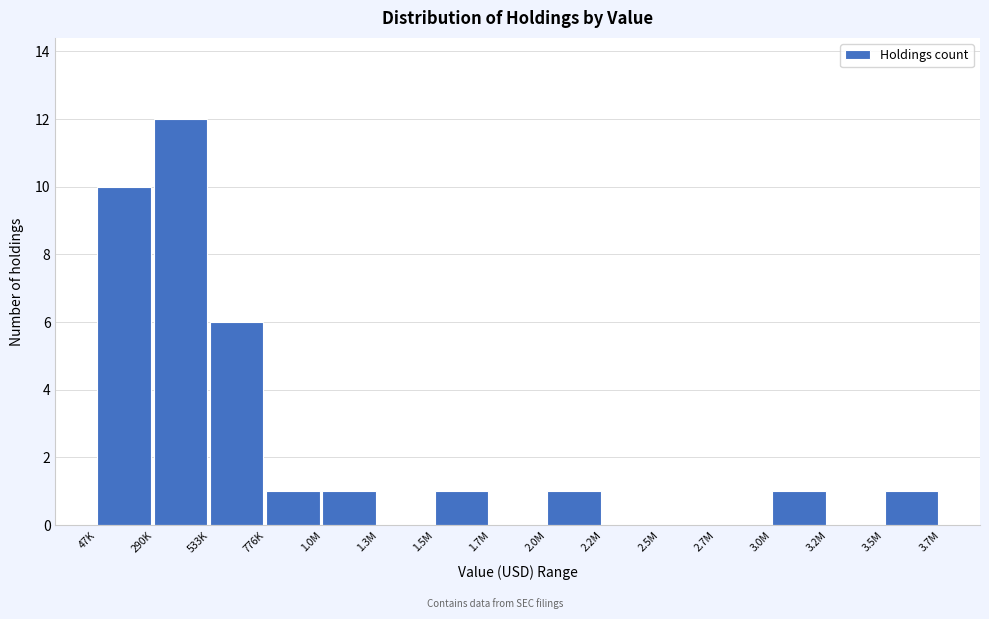

Reading right to left, list all the values displayed in this chart.

3.5M=1	3.2M=0	3.0M=1	2.7M=0	2.5M=0	2.2M=0	2.0M=1	1.7M=0	1.5M=1	1.3M=0	1.0M=1	776K=1	533K=6	290K=12	47K=10